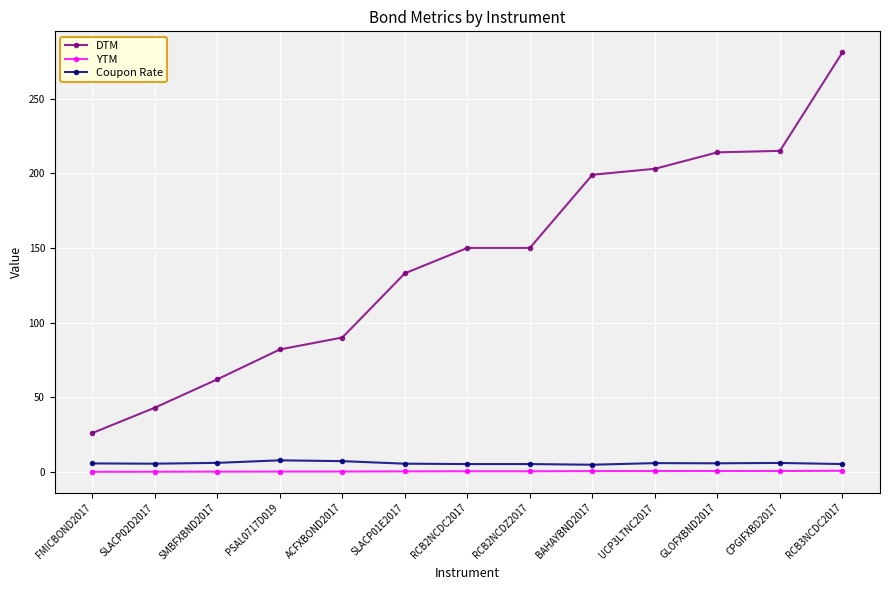

At SLACP01E2017, list the series in order from largest to smallest.

DTM, Coupon Rate, YTM